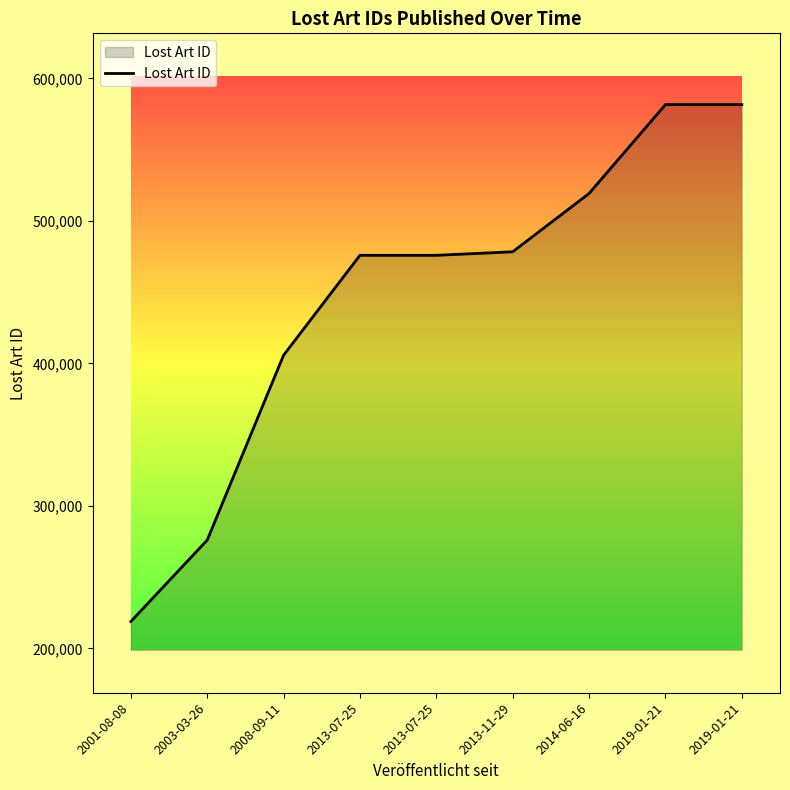

What is the sum of the values at 2013-07-25 and 2019-01-21?

1057398